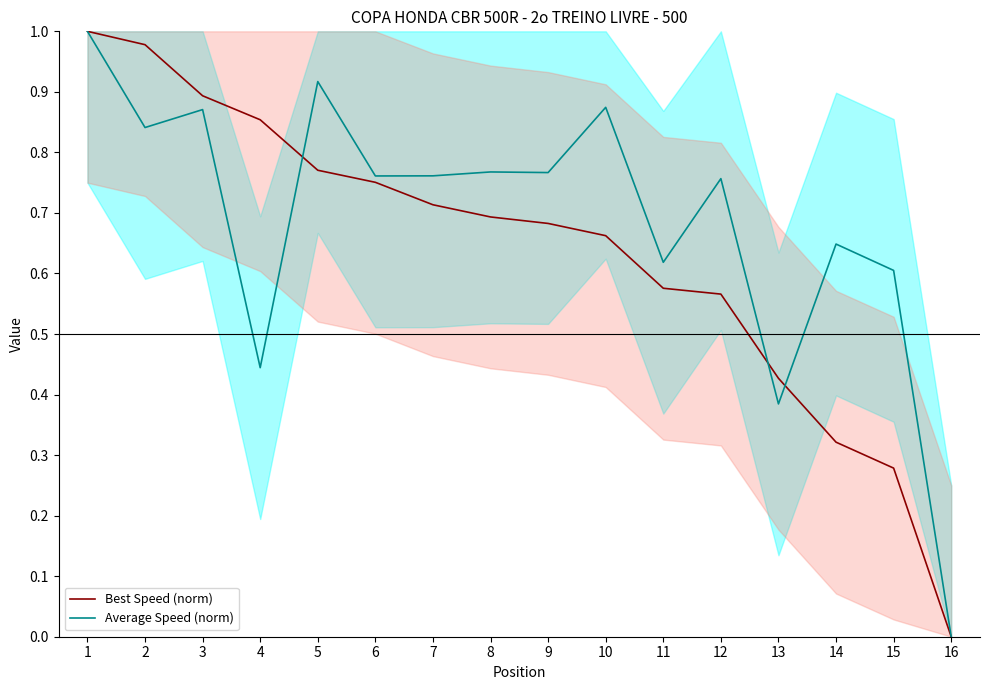

The value of Best Speed (norm) at 3 is 0.9. True or false?

True